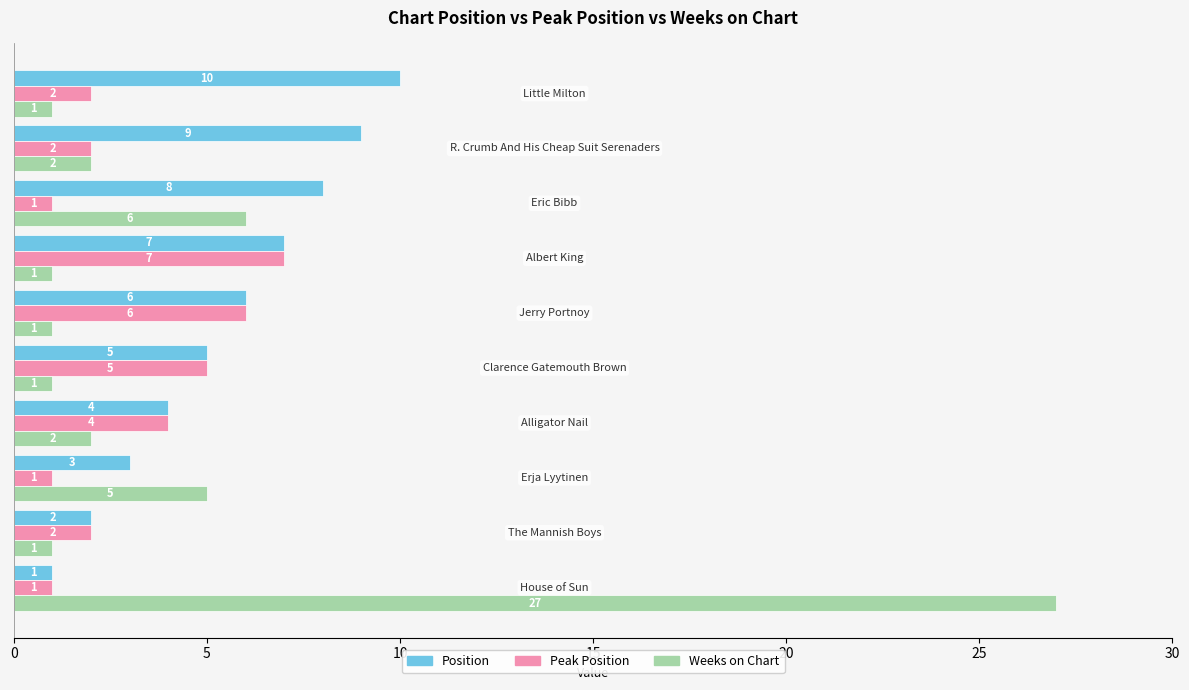

Count the Peak Position values in the range 1 to 5.

8